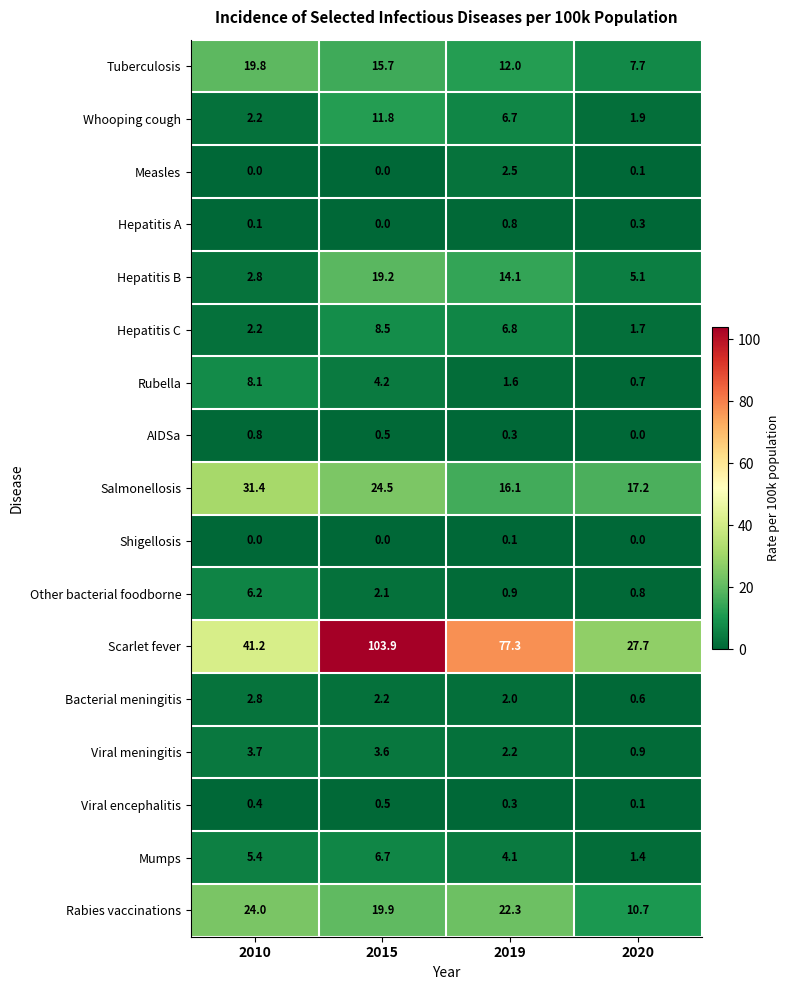

At which label does Whooping cough first exceed 6?

2015